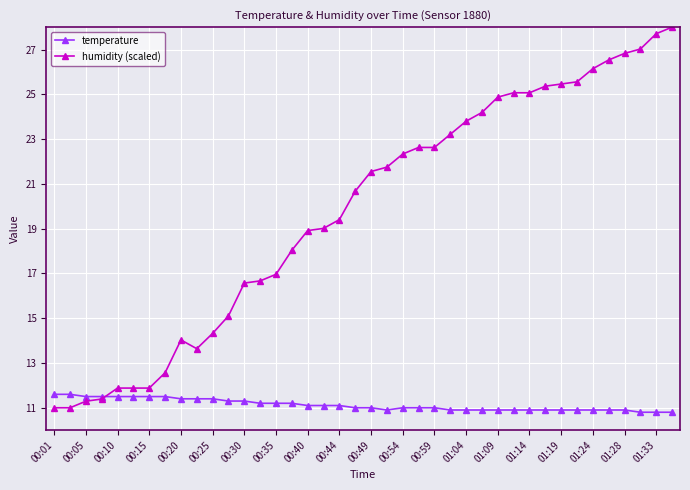

What is the highest value of the humidity (scaled) series?

28.0